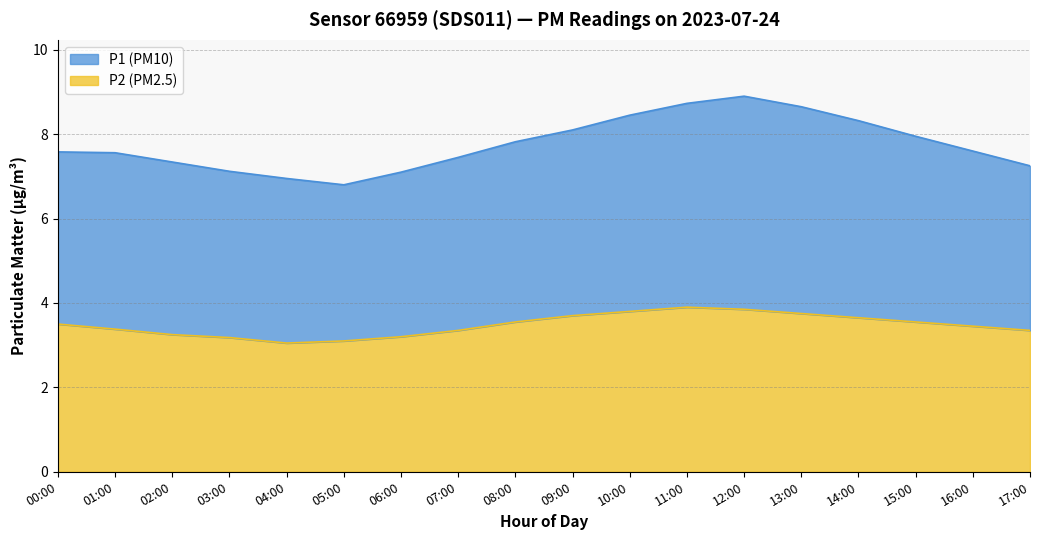

Reading right to left, list all the values displayed in this chart.

P1: 17:00=7.2	16:00=7.6	15:00=8.0	14:00=8.3	13:00=8.7	12:00=8.9	11:00=8.7	10:00=8.4	09:00=8.1	08:00=7.8	07:00=7.5	06:00=7.1	05:00=6.8	04:00=7.0	03:00=7.1	02:00=7.3	01:00=7.6	00:00=7.6
P2: 17:00=3.4	16:00=3.5	15:00=3.5	14:00=3.6	13:00=3.8	12:00=3.9	11:00=3.9	10:00=3.8	09:00=3.7	08:00=3.5	07:00=3.4	06:00=3.2	05:00=3.1	04:00=3.0	03:00=3.2	02:00=3.2	01:00=3.4	00:00=3.5